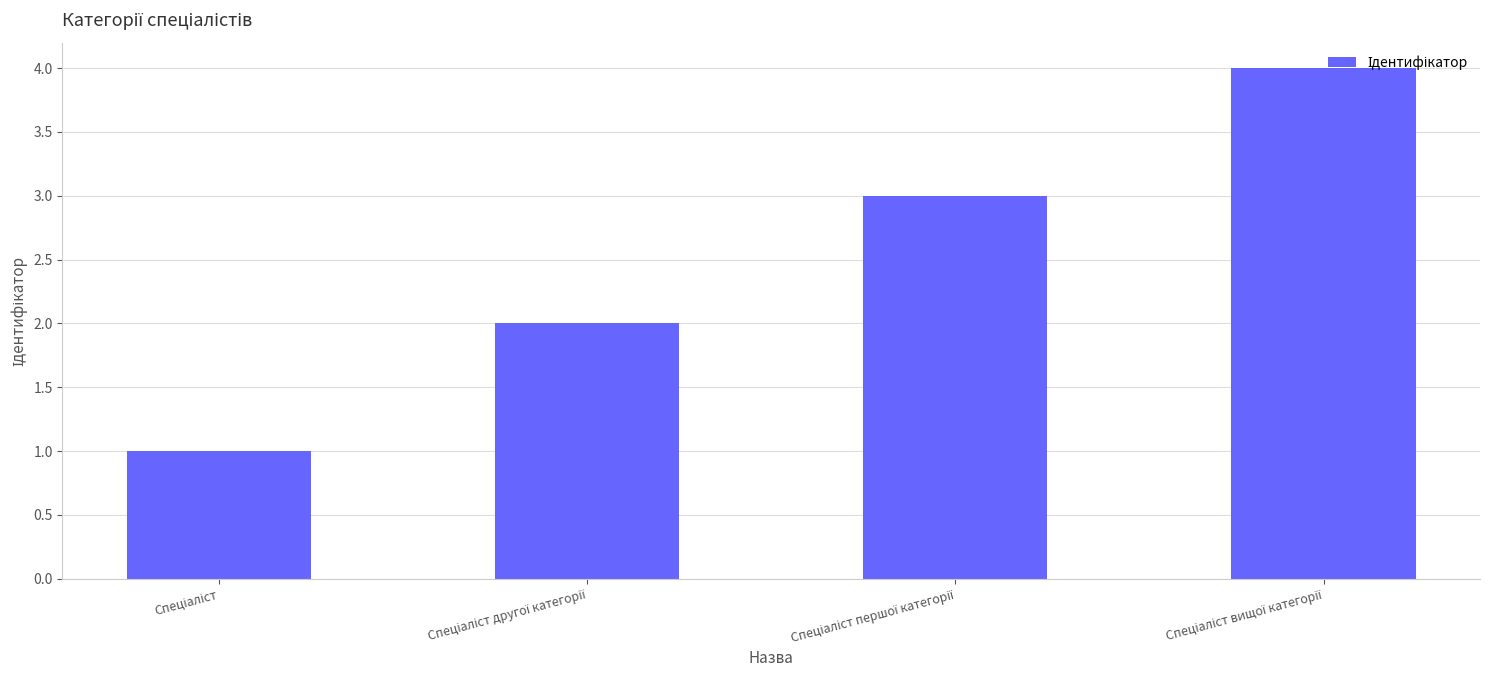

What is the difference between the maximum and minimum values?

3